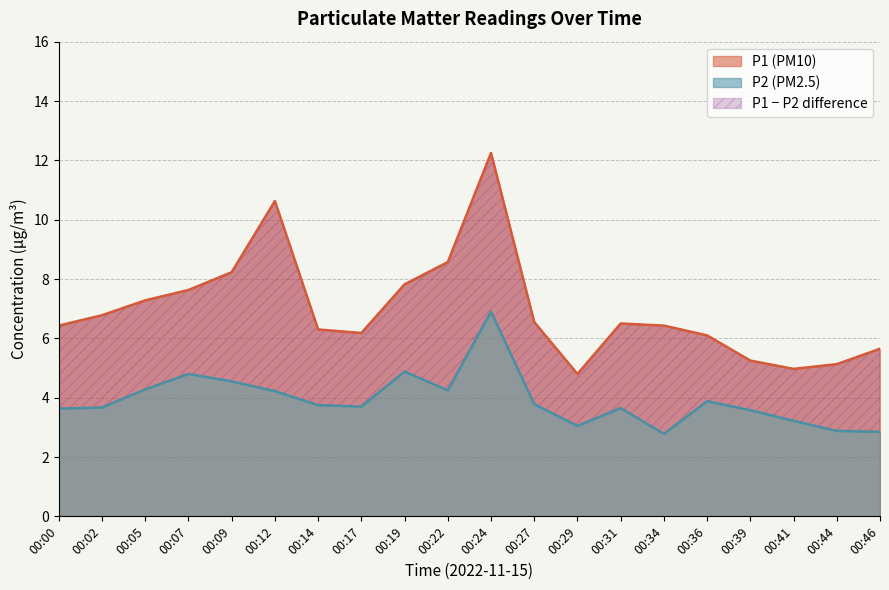

True or false: P1 (PM10) and P2 (PM2.5) cross at least once.

False